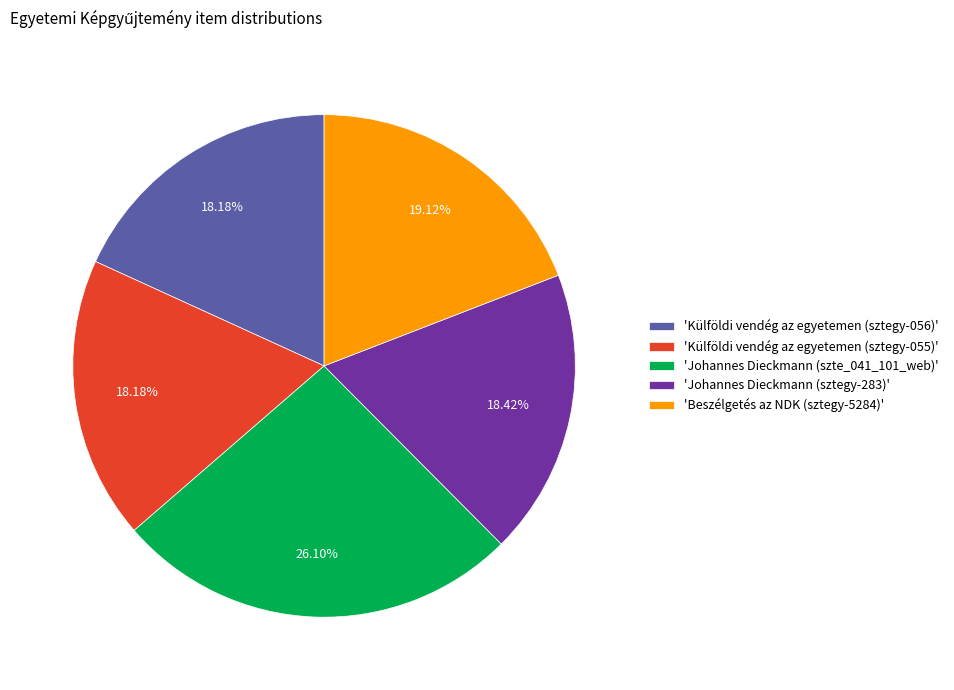

Is there a majority slice in this chart?

No